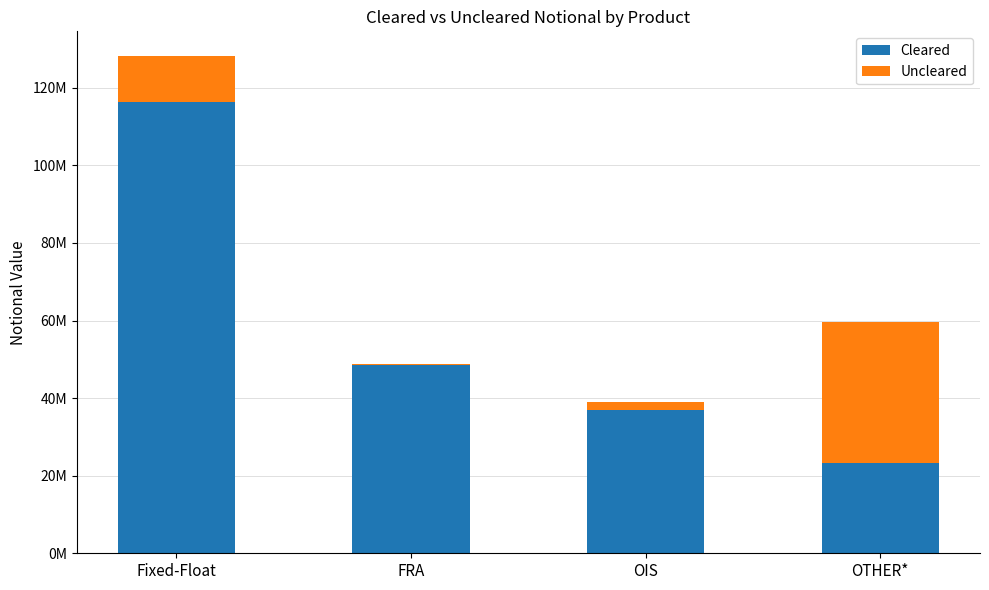

Are the bars horizontal?

No